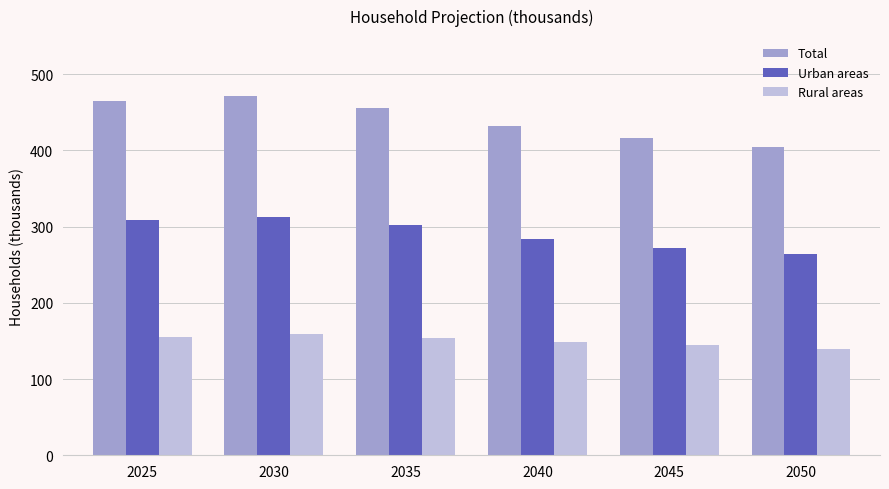

How many bars are there in each group?

3